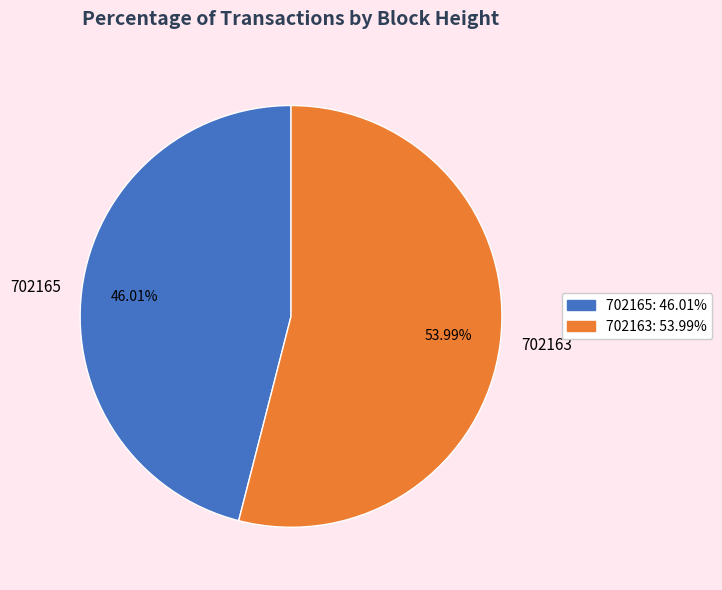

Which category has the smallest portion of the pie?

702165